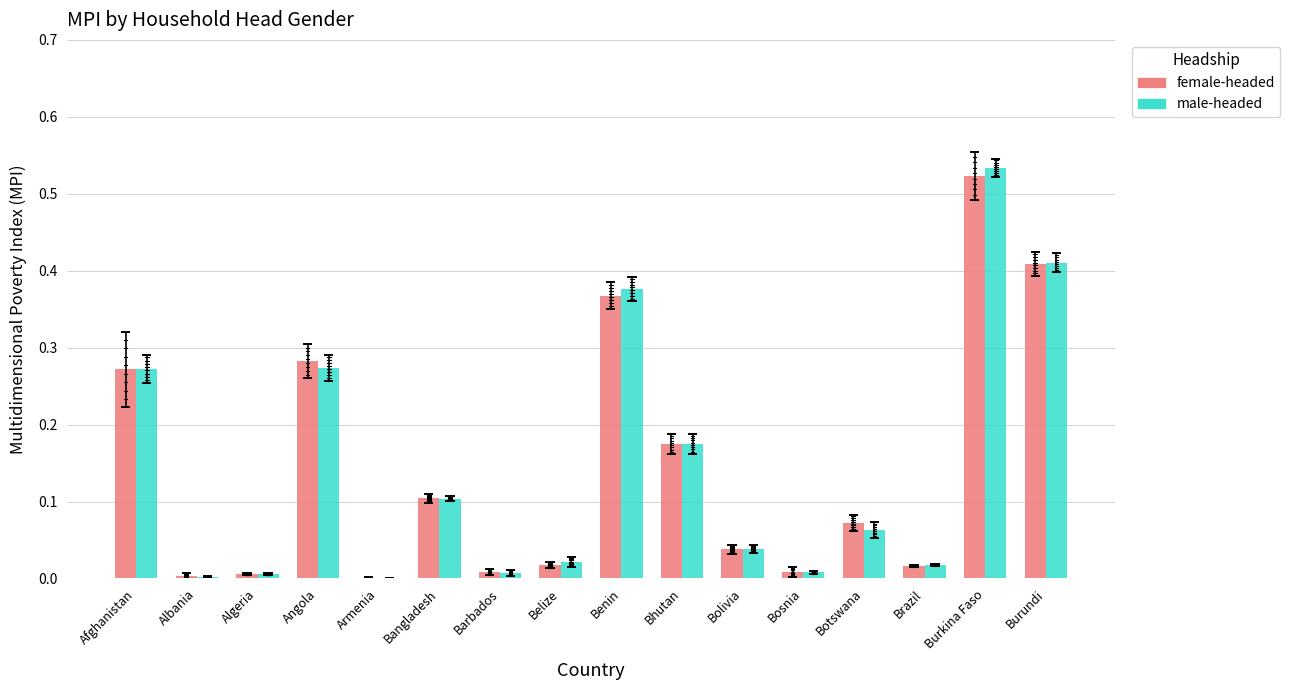

At which category is the sum across all series the highest?

Burkina Faso